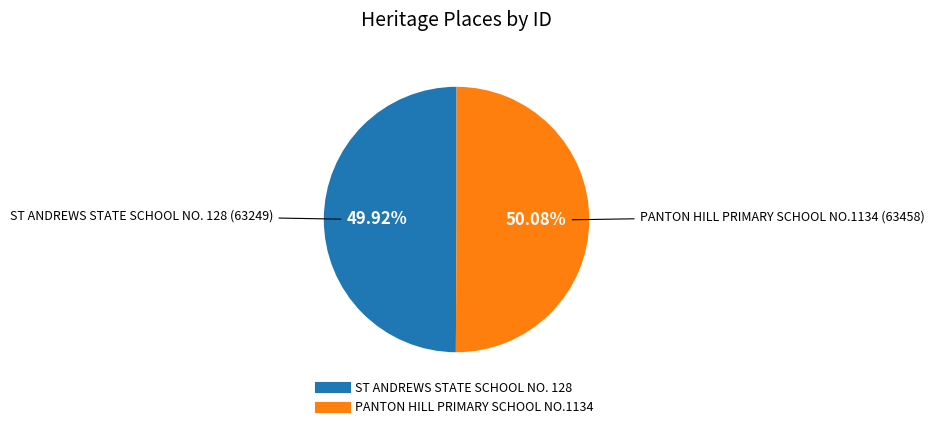

How much of the chart is everything except PANTON HILL PRIMARY SCHOOL NO.1134?

49.9%